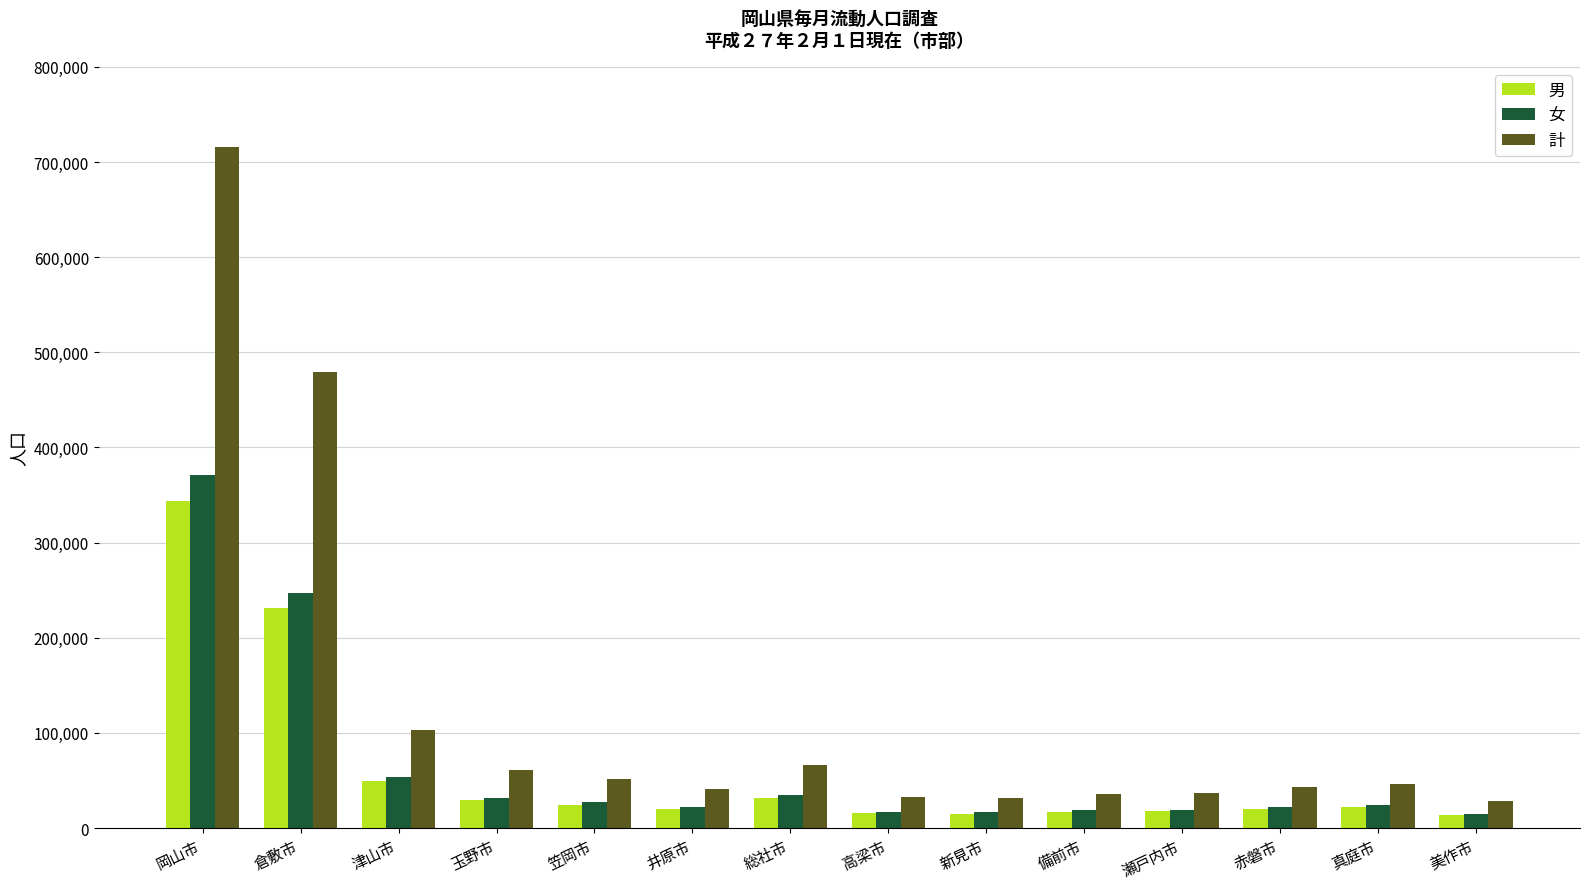

What is the difference between the second highest and minimum values in the 計 series?

450578